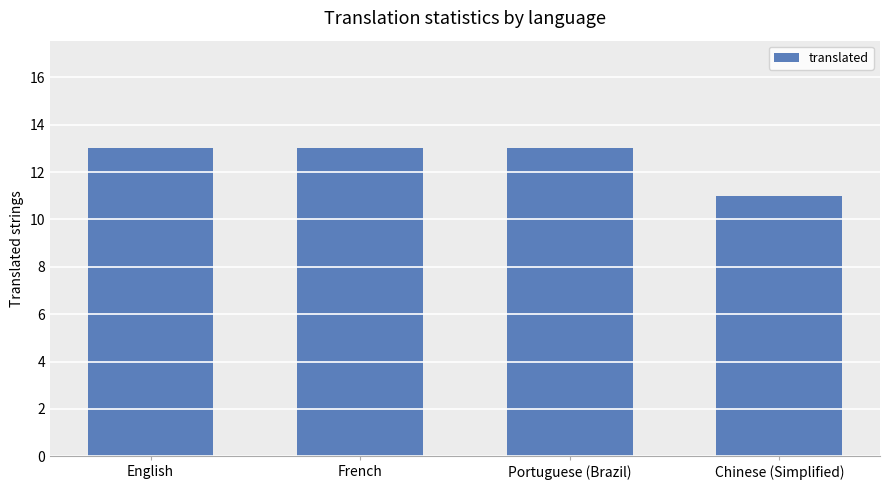

What is the sum of the values at Portuguese (Brazil) and English?

26